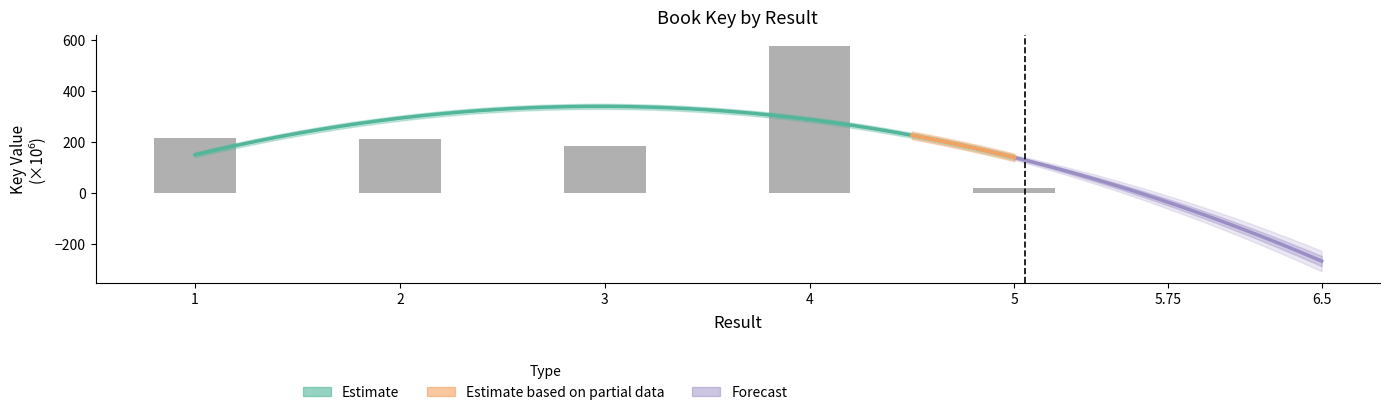

Reading right to left, what are all the values shown in this chart?

5=22.0	4=575.6	3=184.6	2=212.8	1=216.2